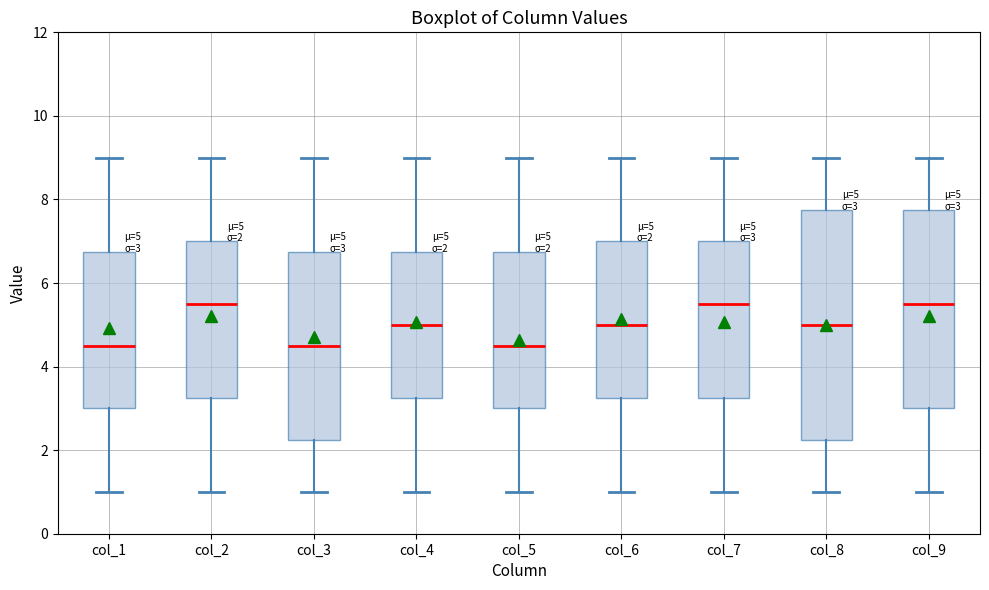

Comparing the boxes themselves (not the whiskers), which one is the tallest?

col_8